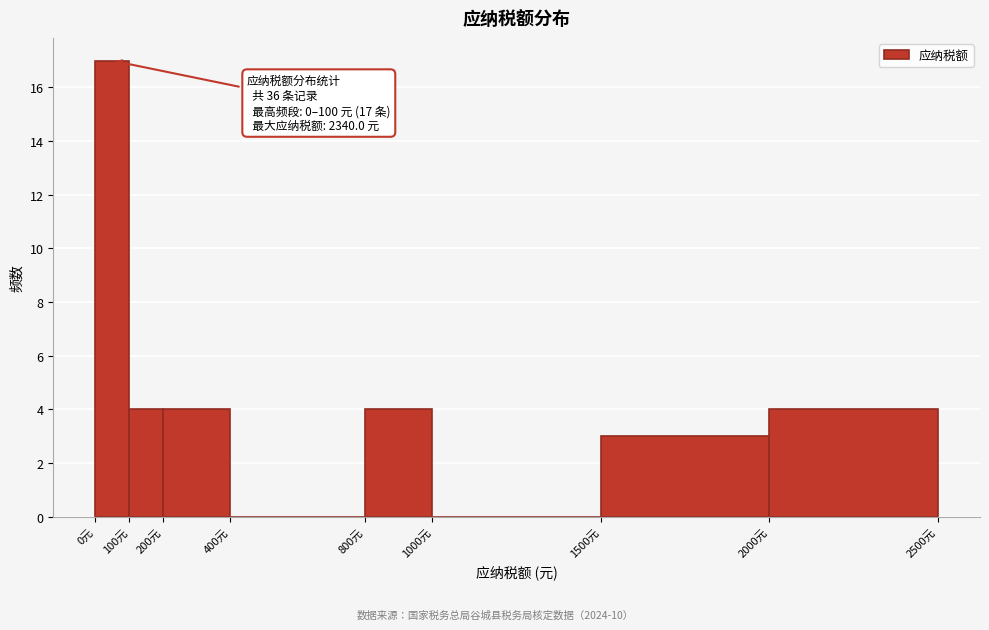

Over which range of the x-axis is the bar tallest?

0 to 100